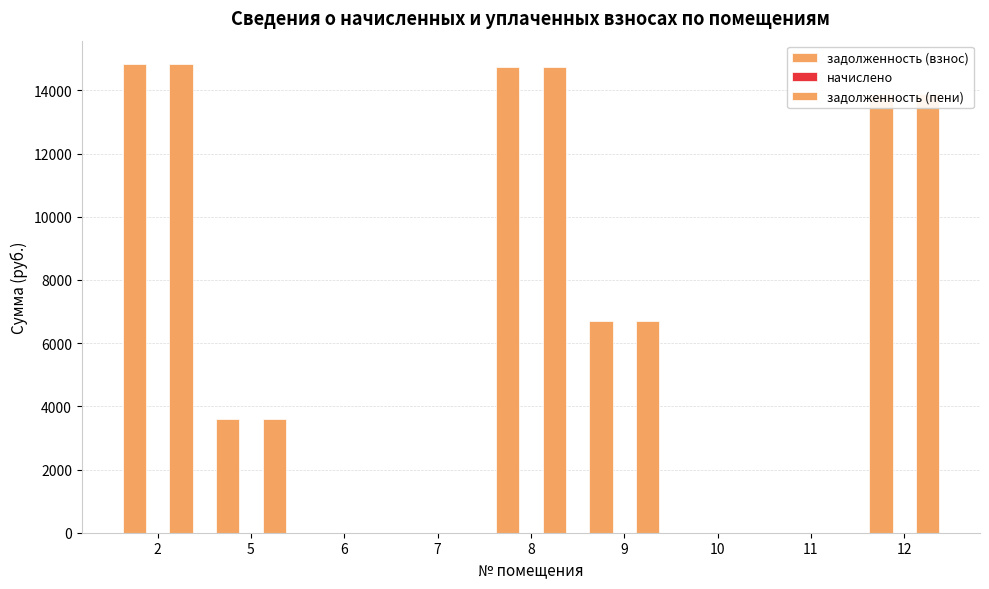

Count the number of data series in this chart.

2